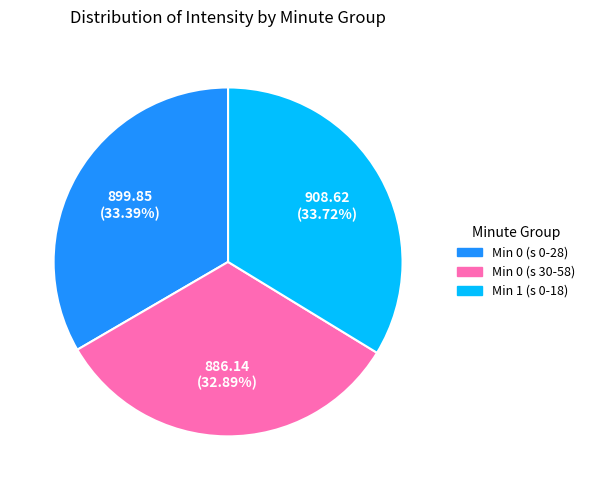

Is the sum of Min 0 (s 30-58) and Min 0 (s 0-28) greater than half?

Yes